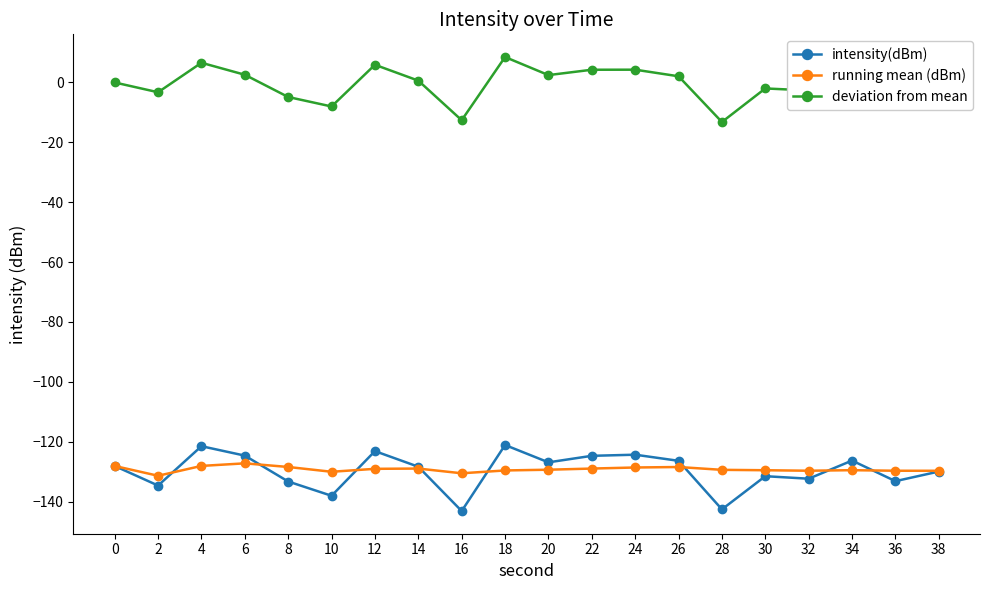

At which category does running mean (dBm) reach its first local valley?

2